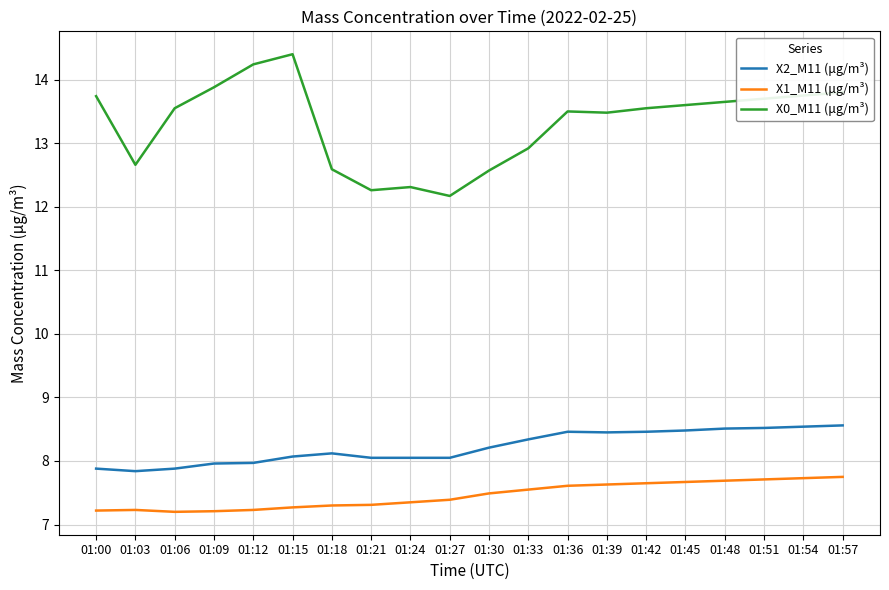

What is the total value across all series at 01:00?

28.8